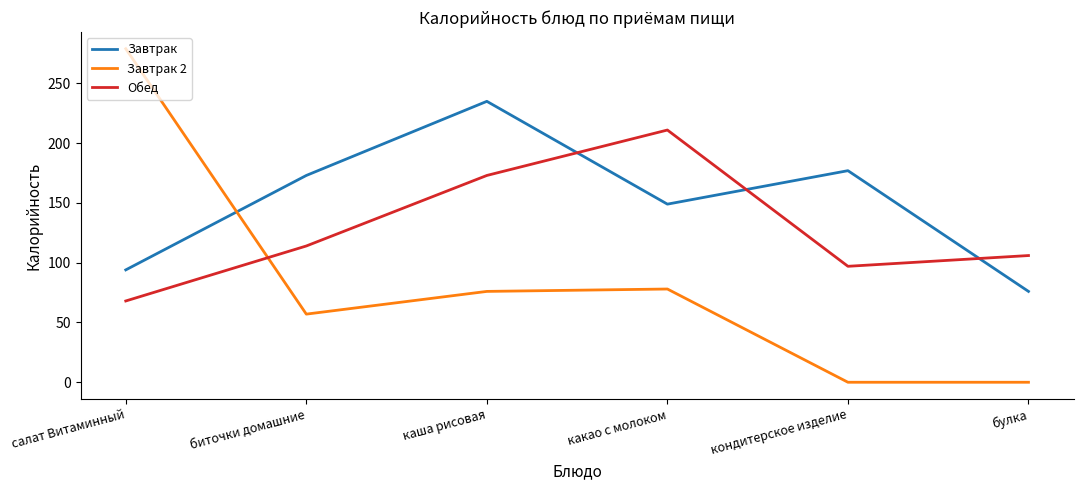

Between биточки домашние and кондитерское изделие, which series saw the biggest shift?

Завтрак 2